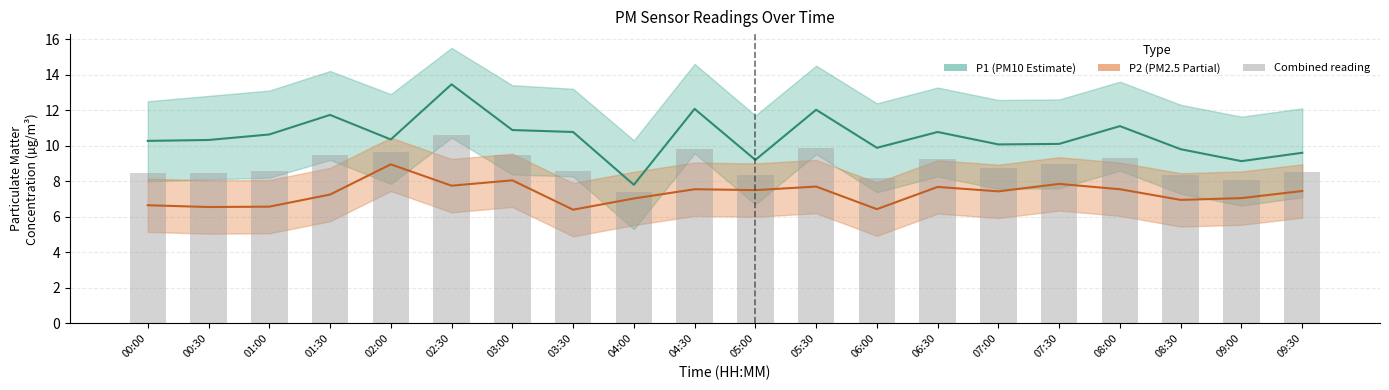

Is it true that P2 equals 2.5 at 01:00?

False